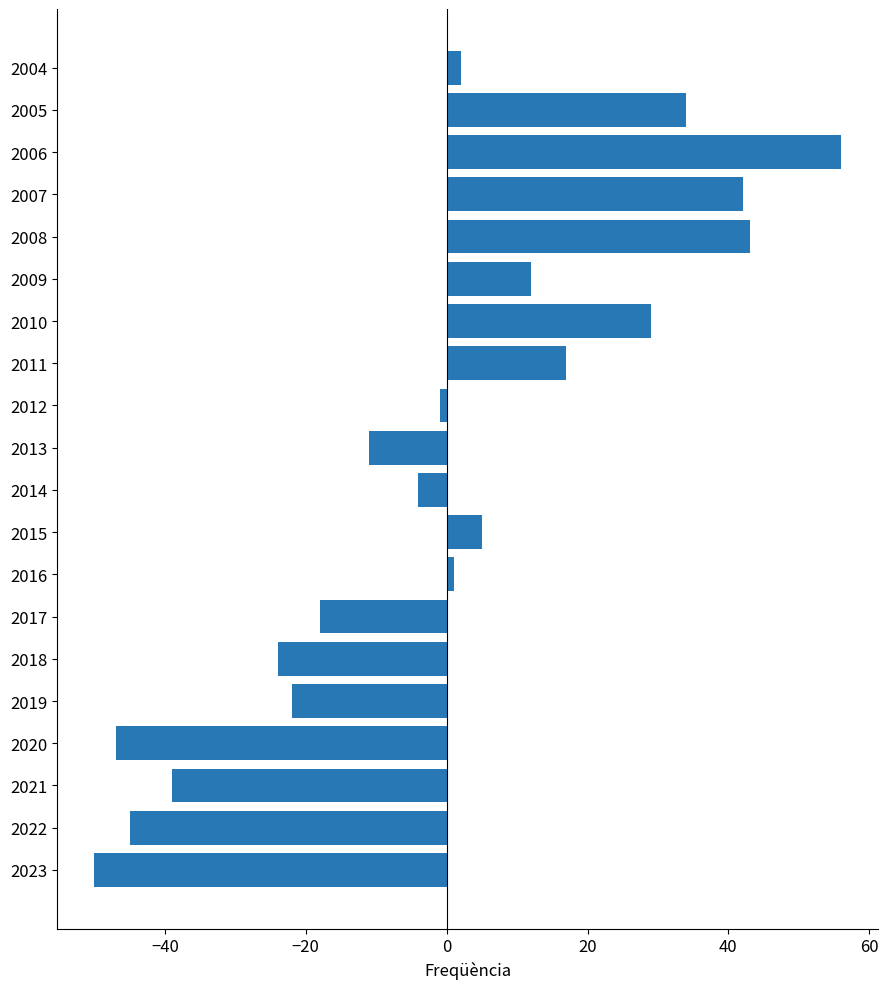

What is the change in value from 2023 to 2022?

+5